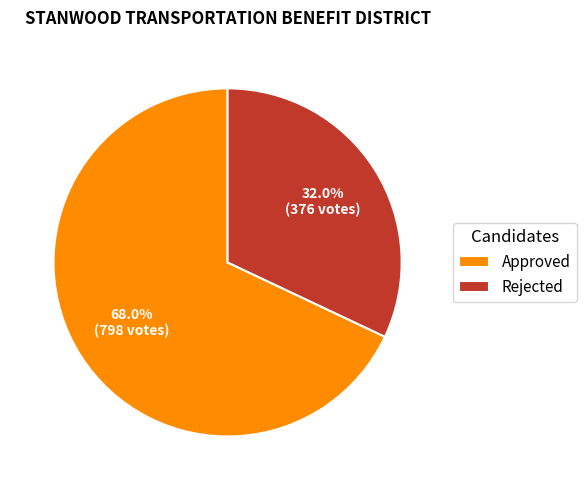

How many segments does this pie chart have?

2